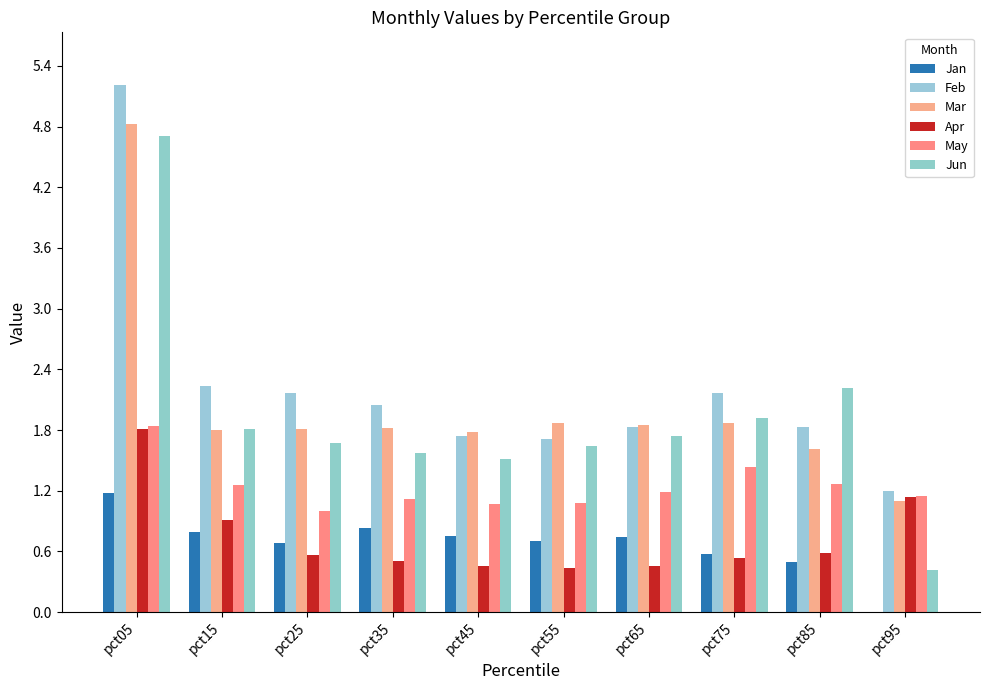

How many series are shown in this chart?

6